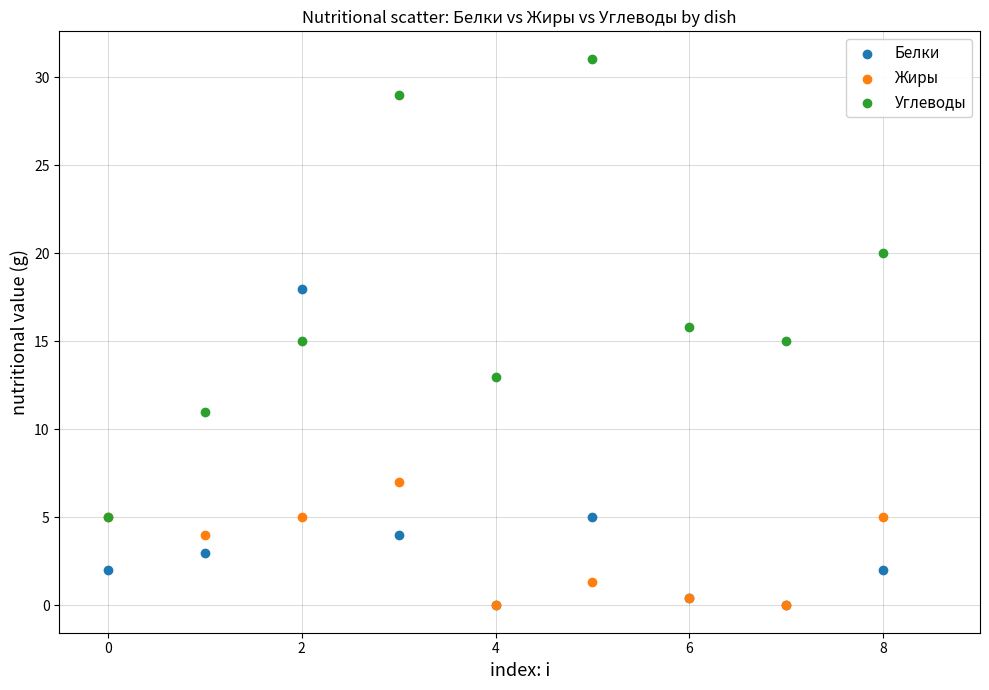

What are all the series names shown in the legend?

Белки, Жиры, Углеводы